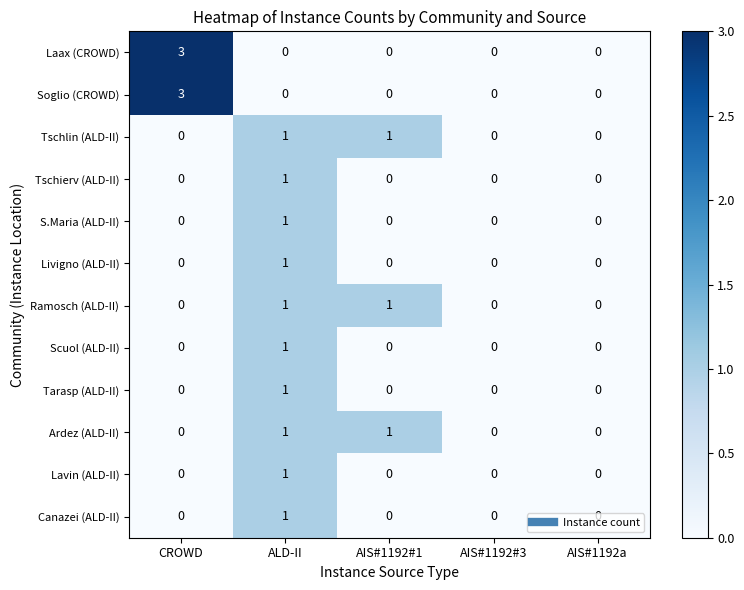

Count the Tarasp (ALD-II) values in the range 0 to 1.

5